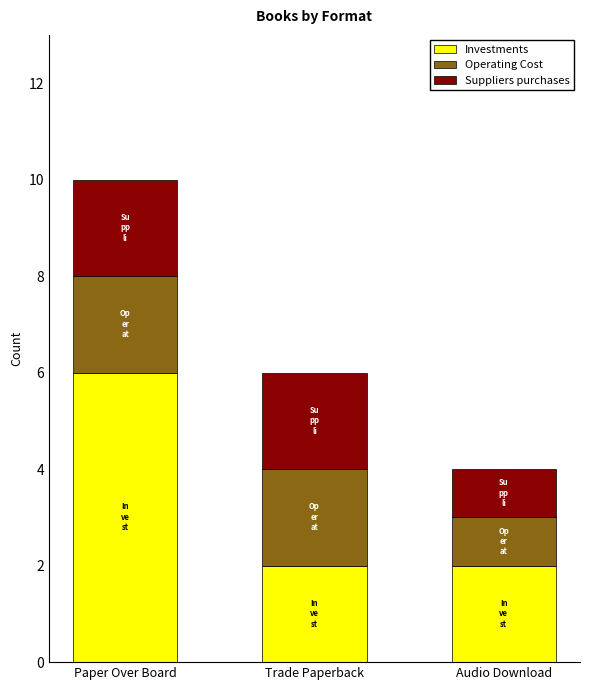

At which category is the sum across all series the highest?

Paper Over Board